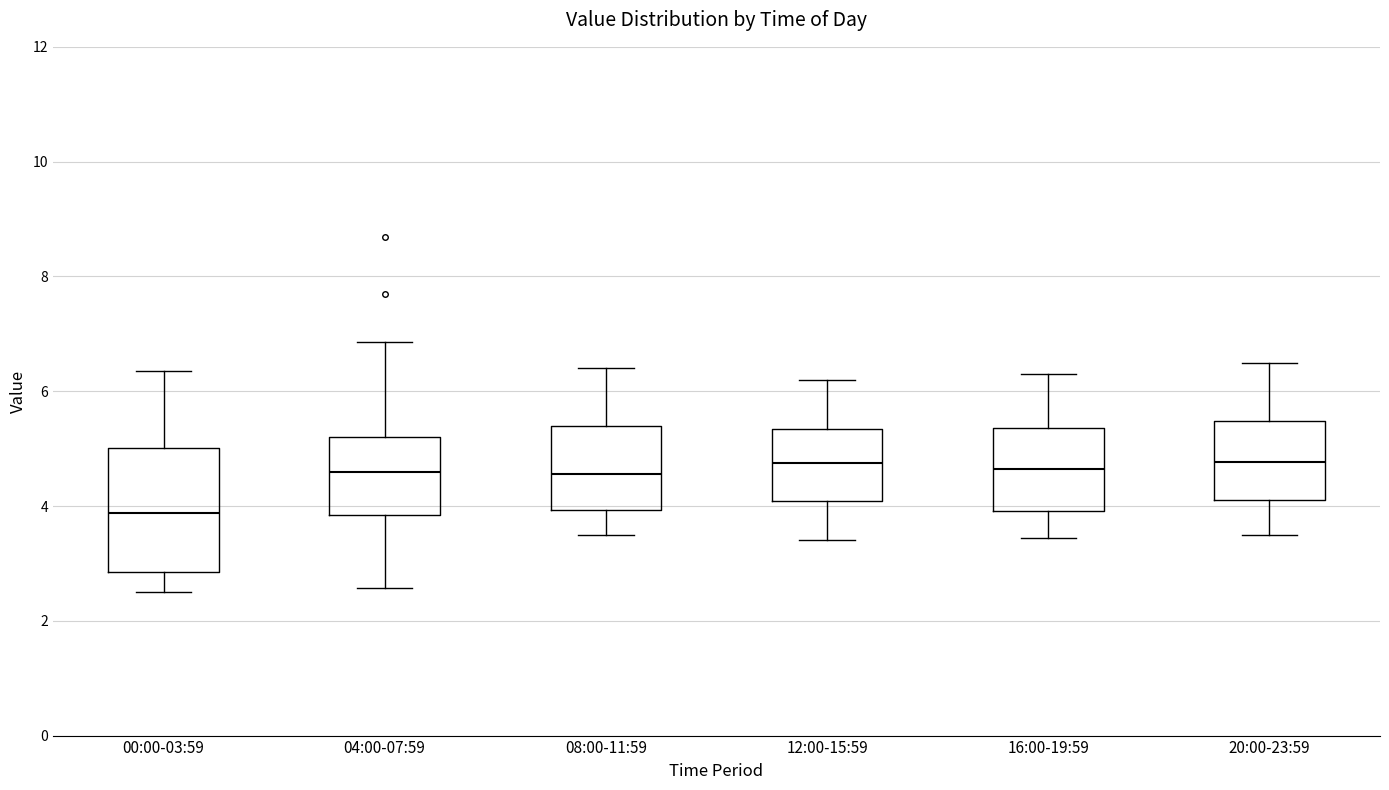

Which box has the lowest median line?

00:00-03:59